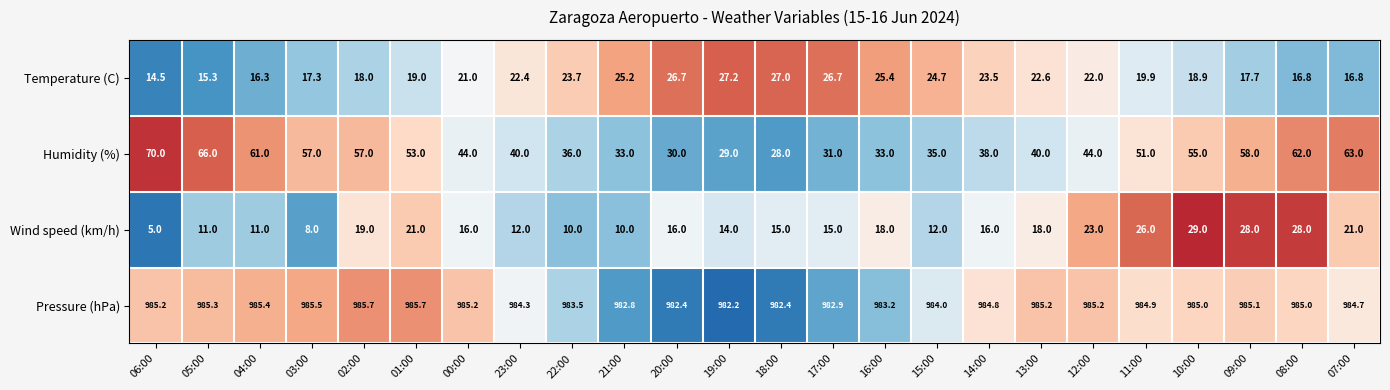

Which label corresponds to the smallest value in the chart?

06:00